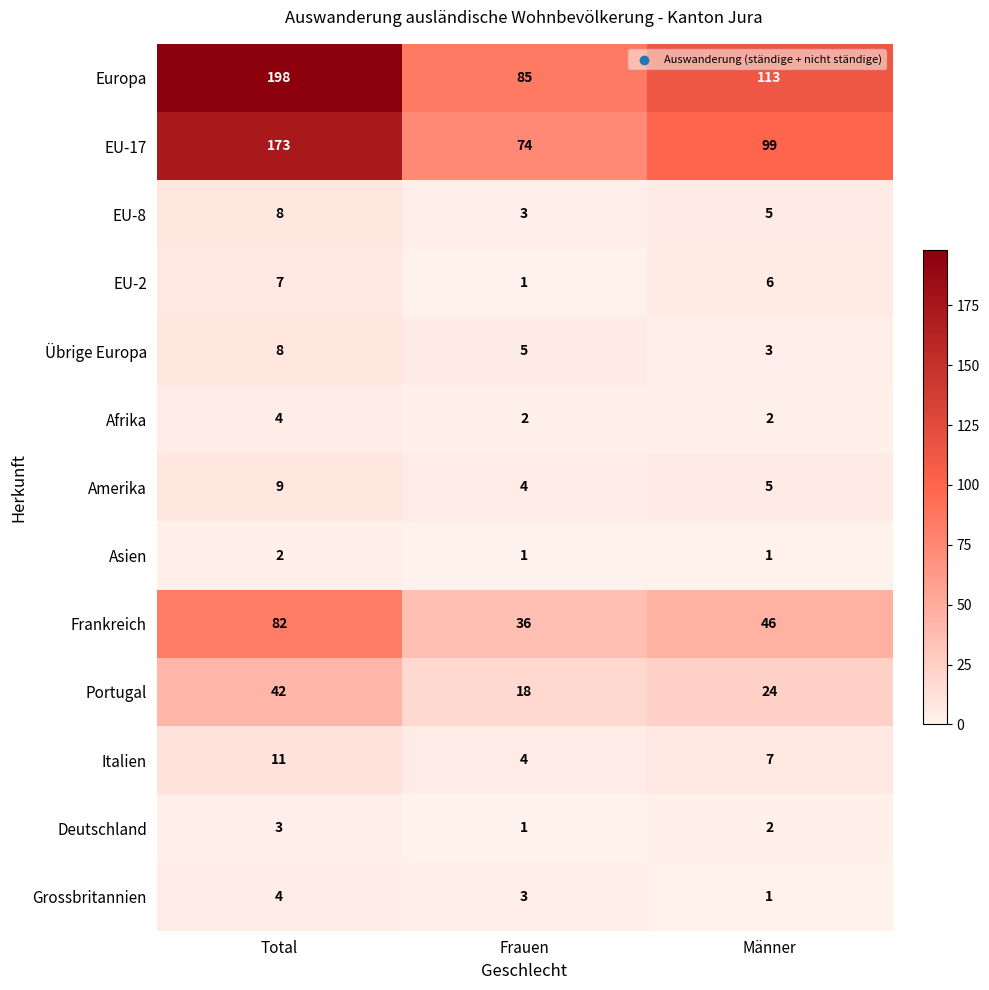

What is the sum of the Übrige Europa values at Total and Männer?

11